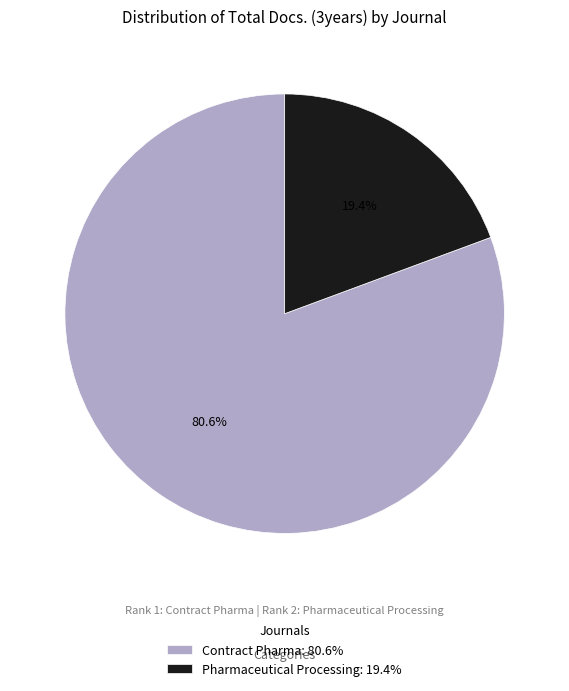

What percentage do Contract Pharma and Pharmaceutical Processing together represent?

100.0%